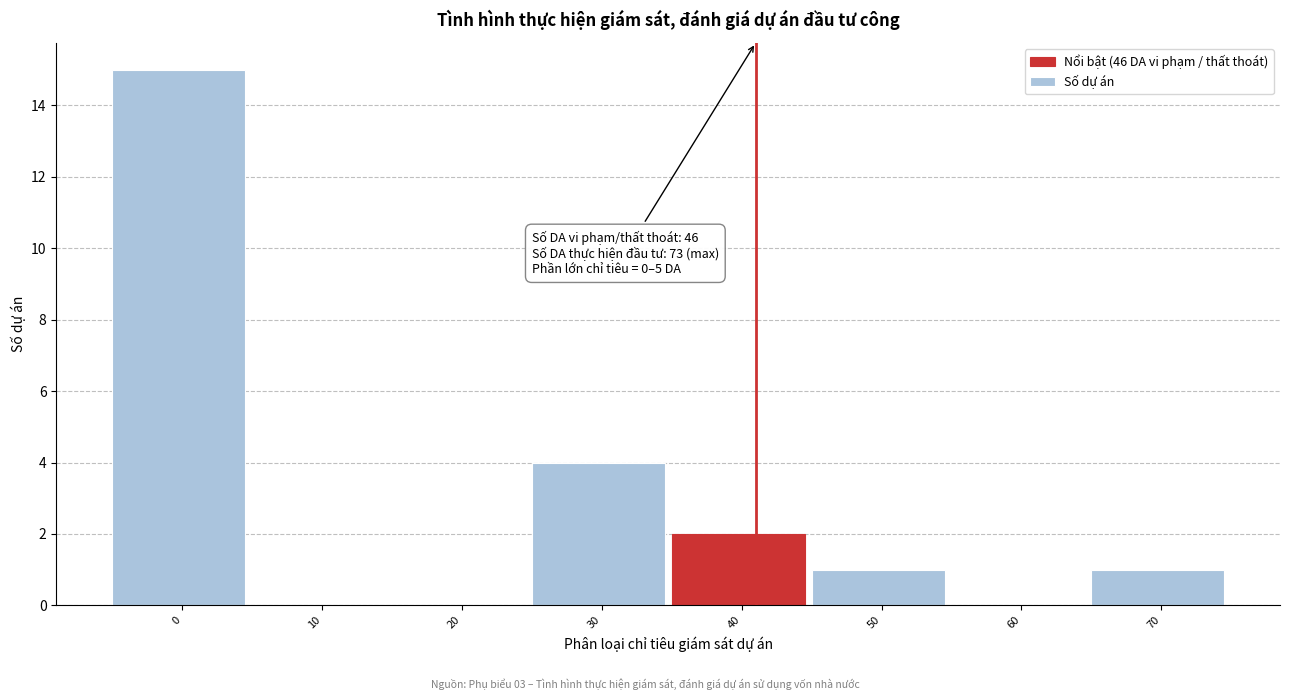

Reading left to right, what are all the values shown in this chart?

0=15	10=0	20=0	30=4	40=2	50=1	60=0	70=1